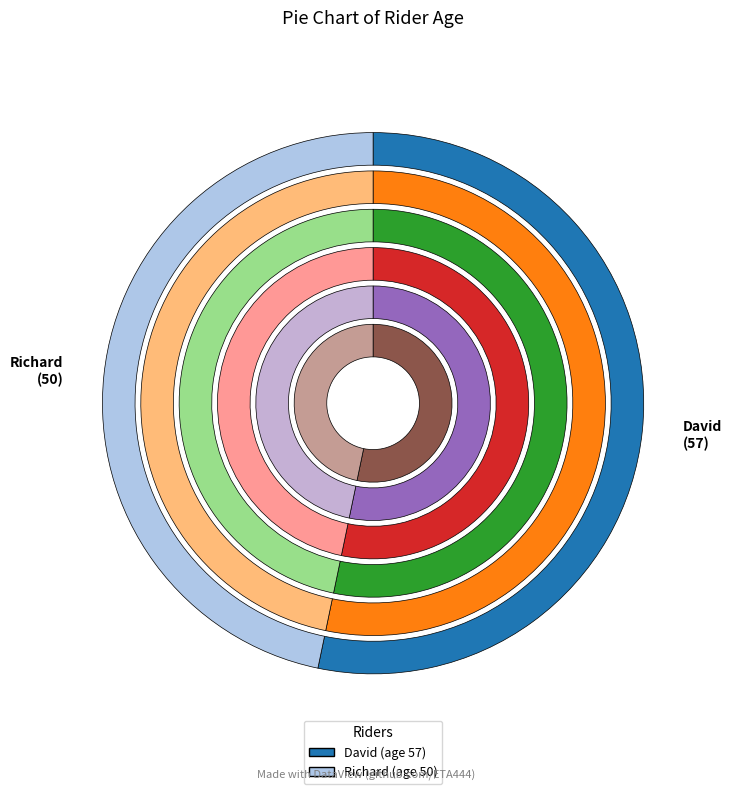

What percentage do David and Richard together represent?

100.0%